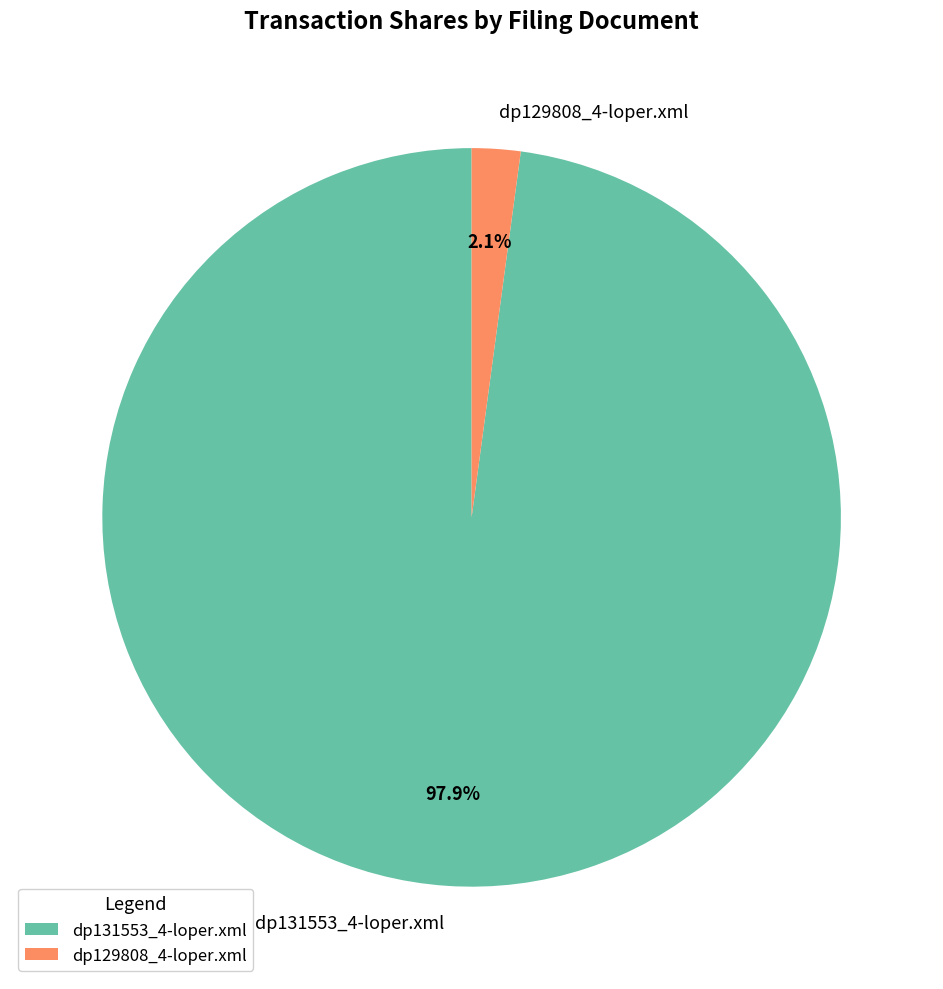

Is the sum of dp129808_4-loper.xml and dp131553_4-loper.xml greater than half?

Yes